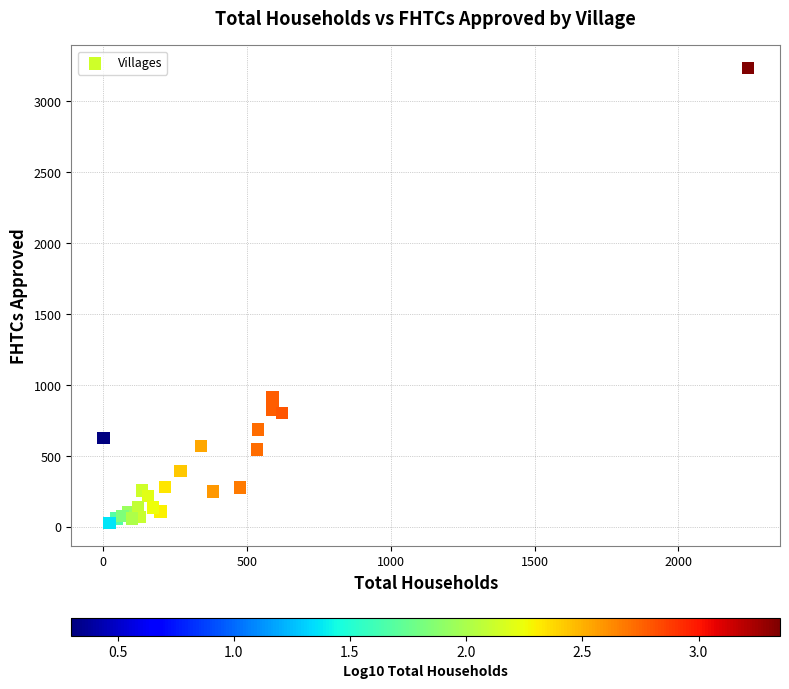

What Y value in the scatter plot is closest to 1630?

913